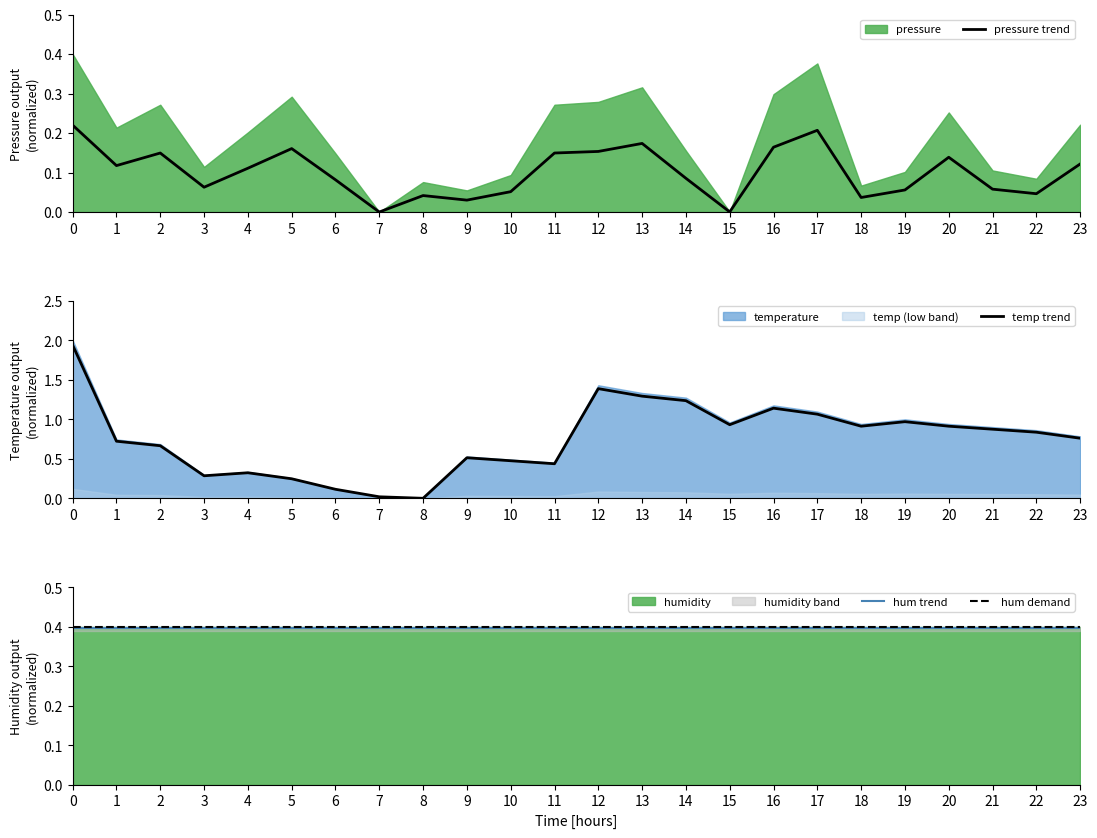

Rank the series at 0 from lowest to highest value.

pressure trend, hum trend, hum demand, temp trend